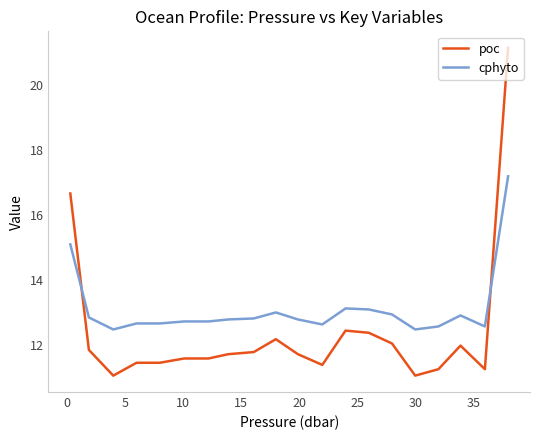

Which series has the largest range (max minus min)?

poc